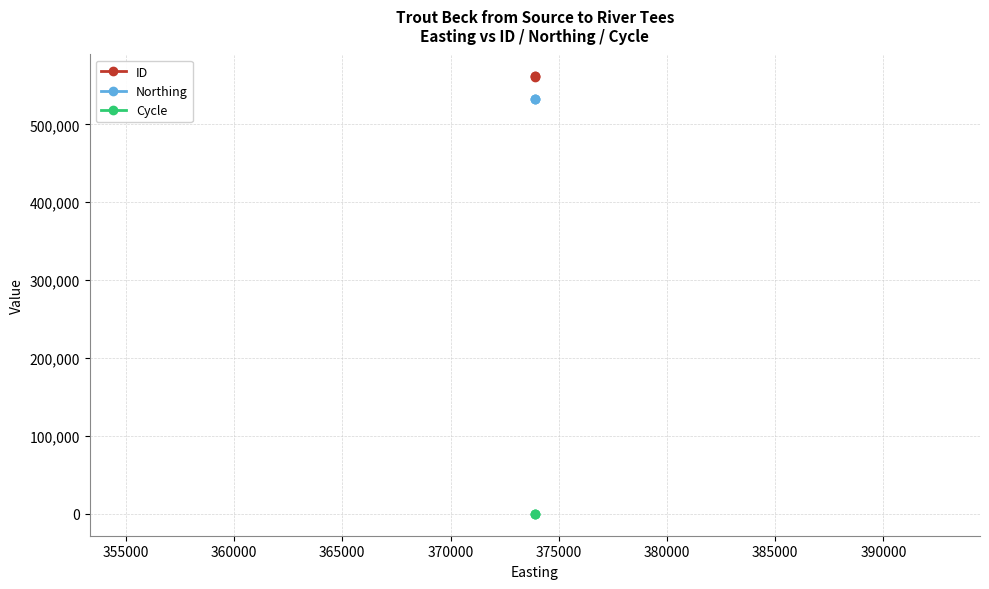

Is this an area chart (filled region under the line)?

No